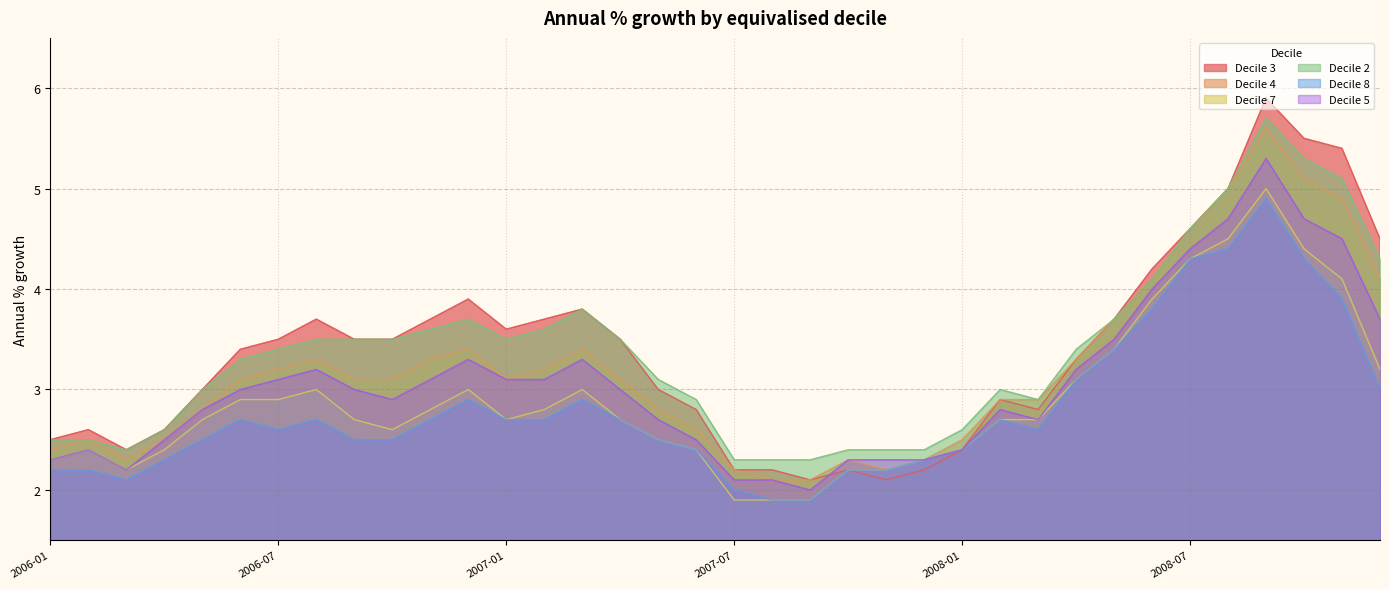

At which label does Decile 8 reach its peak?

2008-09